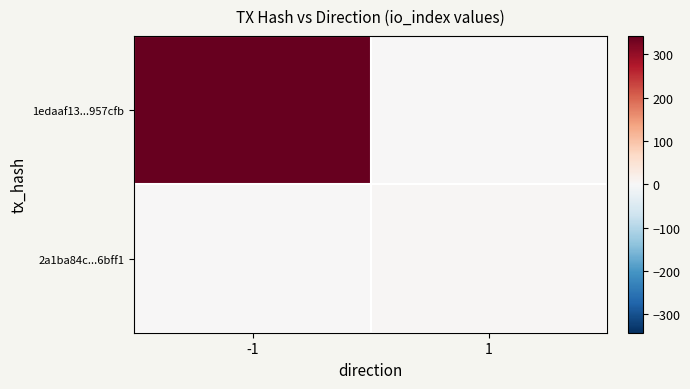

What is the total value across all series at -1?

342